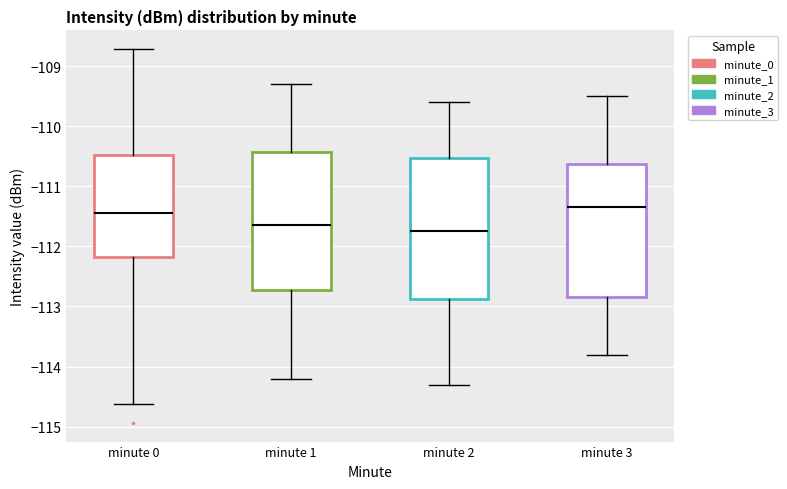

Reading left to right, read every box against the y-axis: the position of its median line, the range the box covers, and the ends of its whiskers. The values are not printed on the chart, so give them approximately, as read against the axis.

minute 0: median -111.4, box -112.2 to -110.5, whiskers -114.6 to -108.7
minute 1: median -111.6, box -112.7 to -110.4, whiskers -114.2 to -109.3
minute 2: median -111.7, box -112.9 to -110.5, whiskers -114.3 to -109.6
minute 3: median -111.3, box -112.8 to -110.6, whiskers -113.8 to -109.5